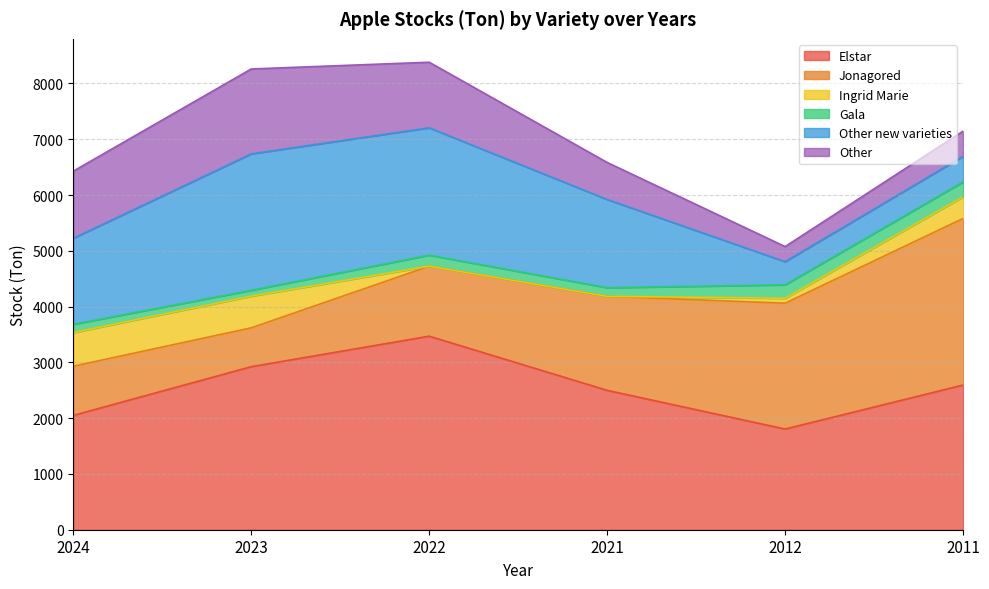

What is the difference between the highest and lowest values at 2023?

2818